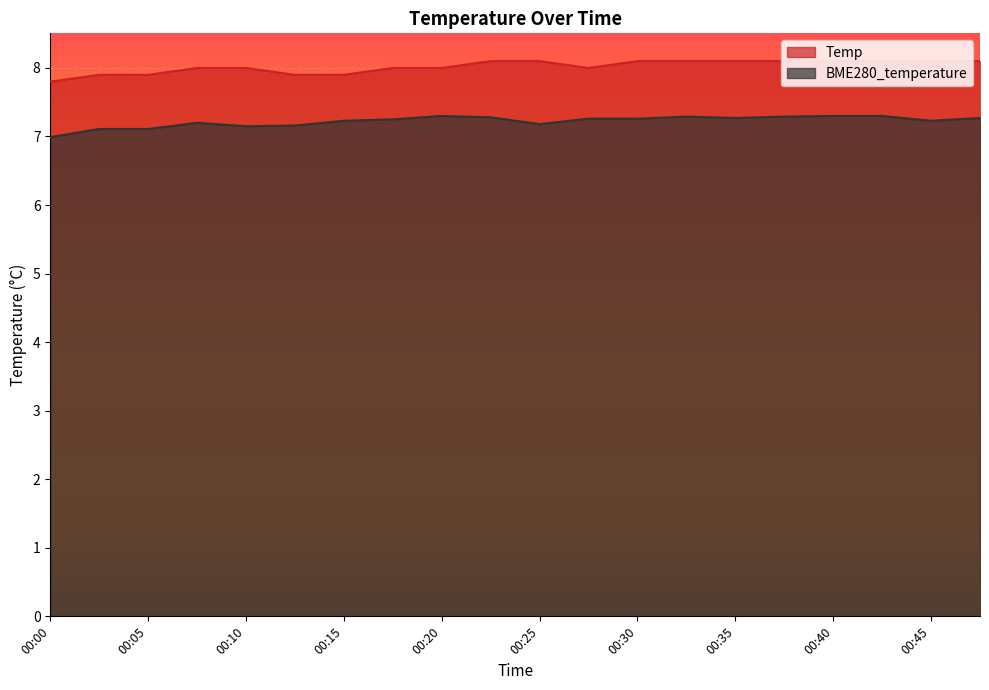

Does the chart display data point markers on the line(s)?

No